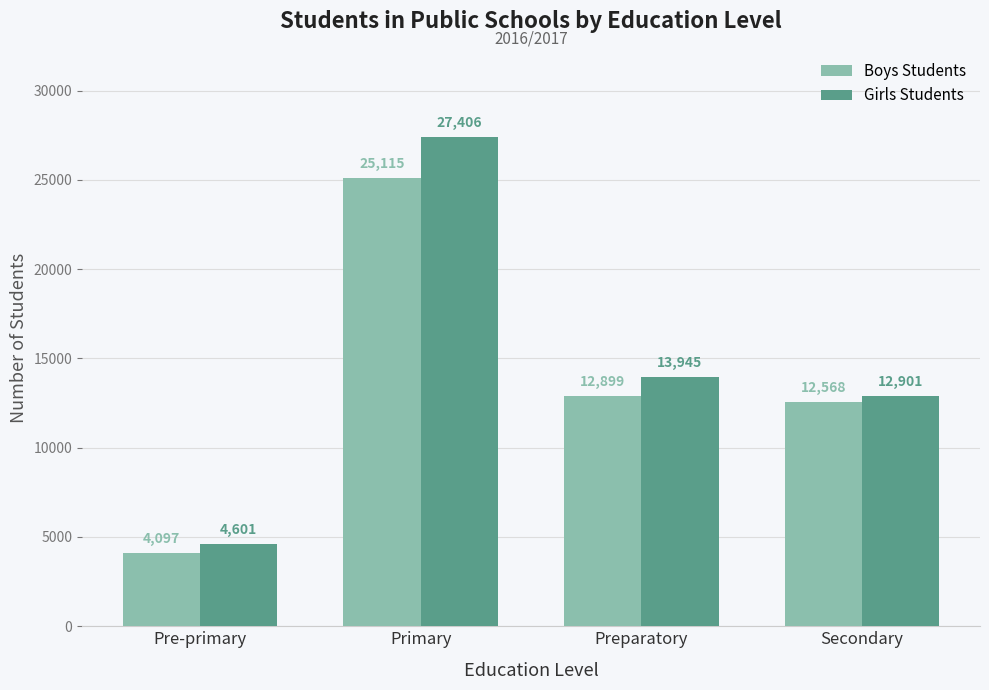

What is the difference between the highest and lowest values at Primary?

2291